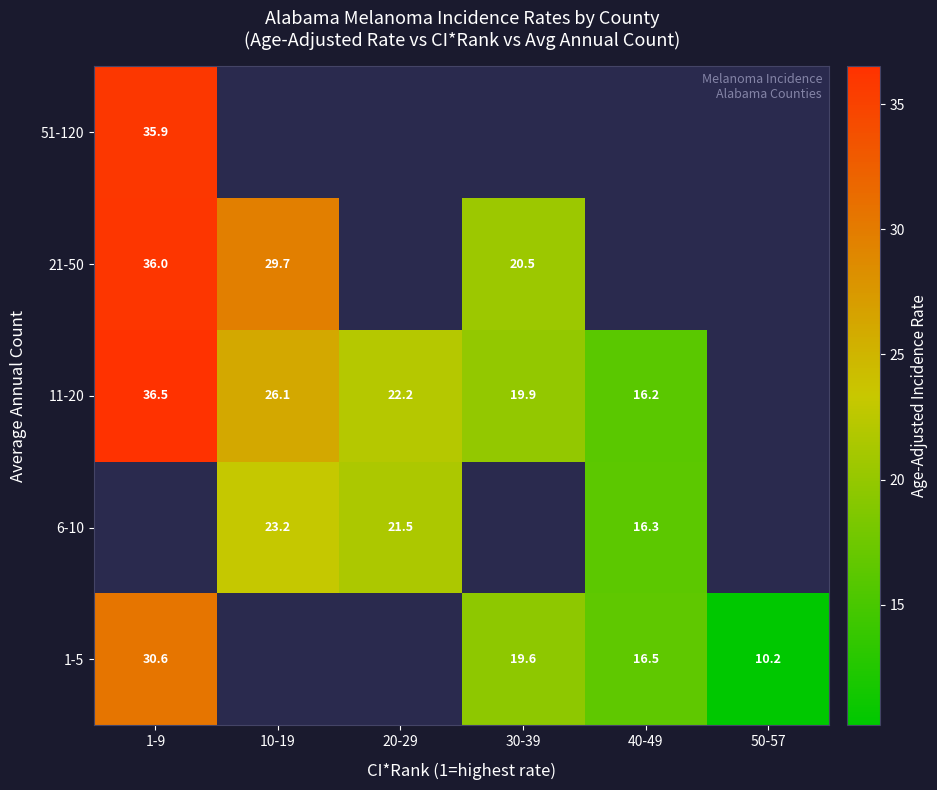

At how many categories does at least one series exceed 36?

1